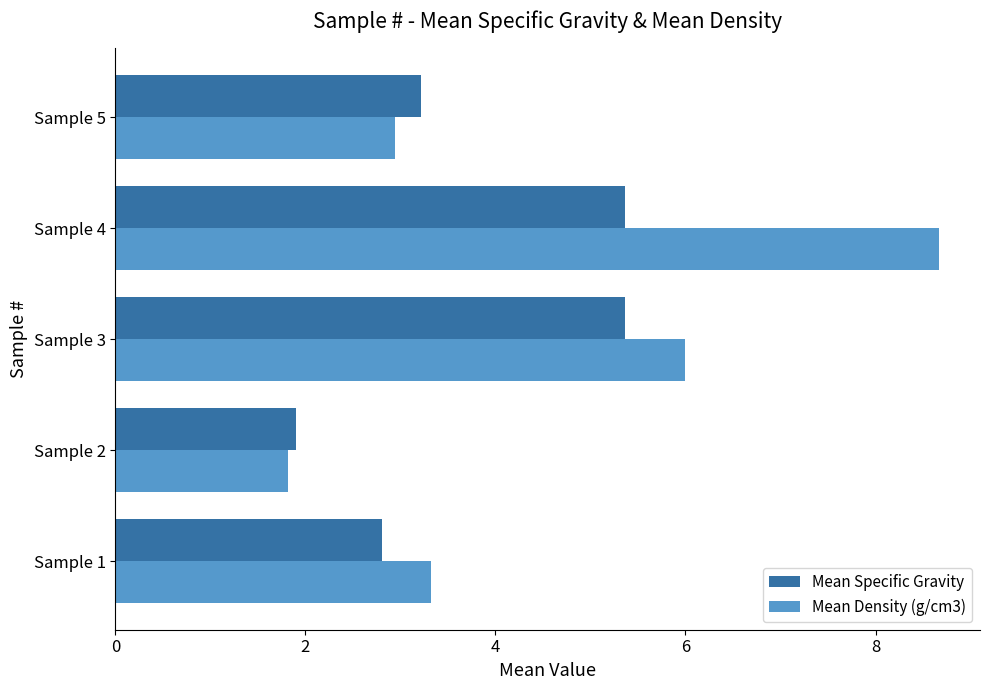

The Mean Density (g/cm3) series shows 1.8 at Sample 2. True or false?

True